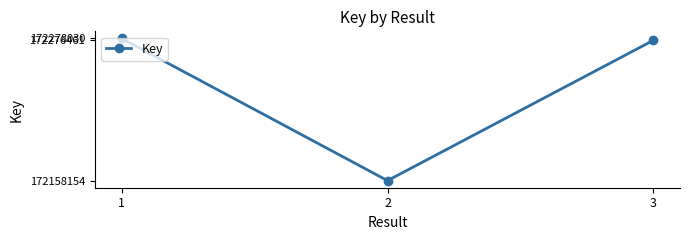

How many data points does each series have?

3